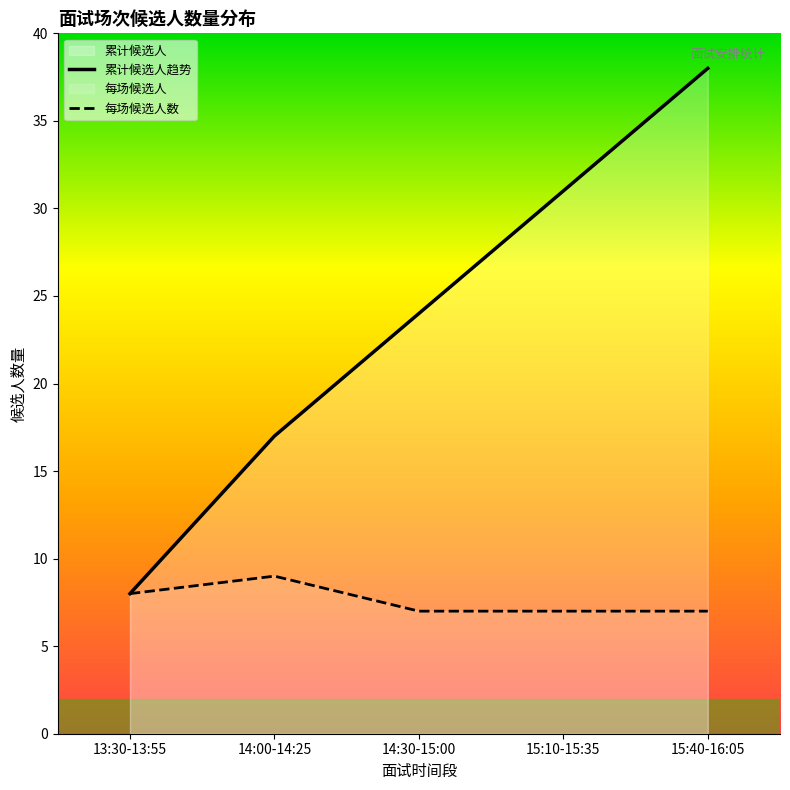

How many values are between 7 and 8?

4